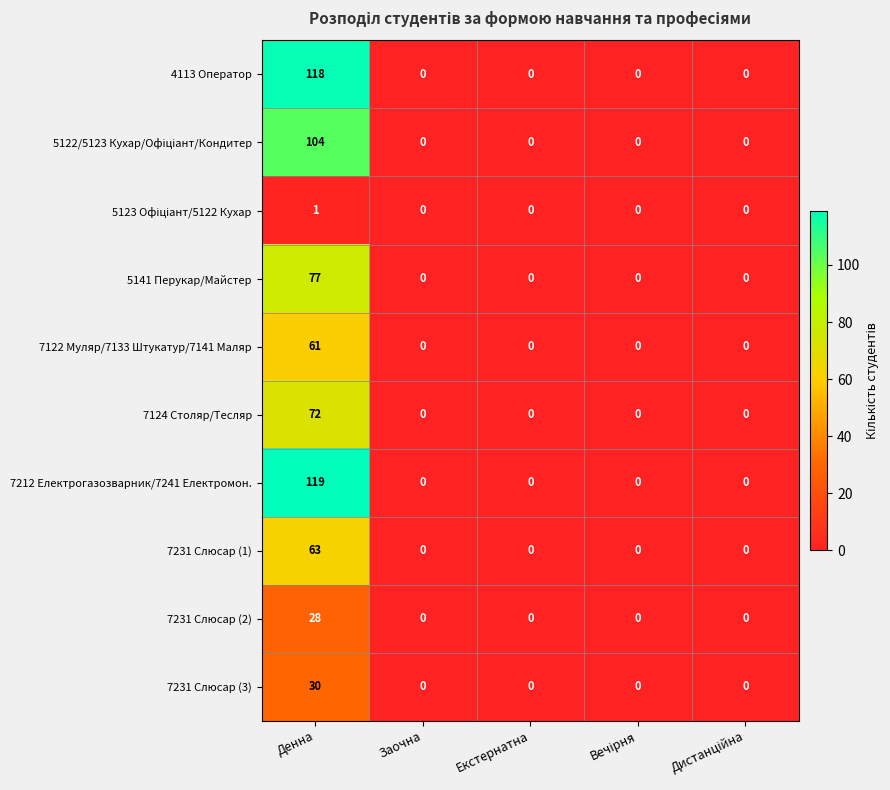

At which category does the chart reach its peak across all series?

Денна